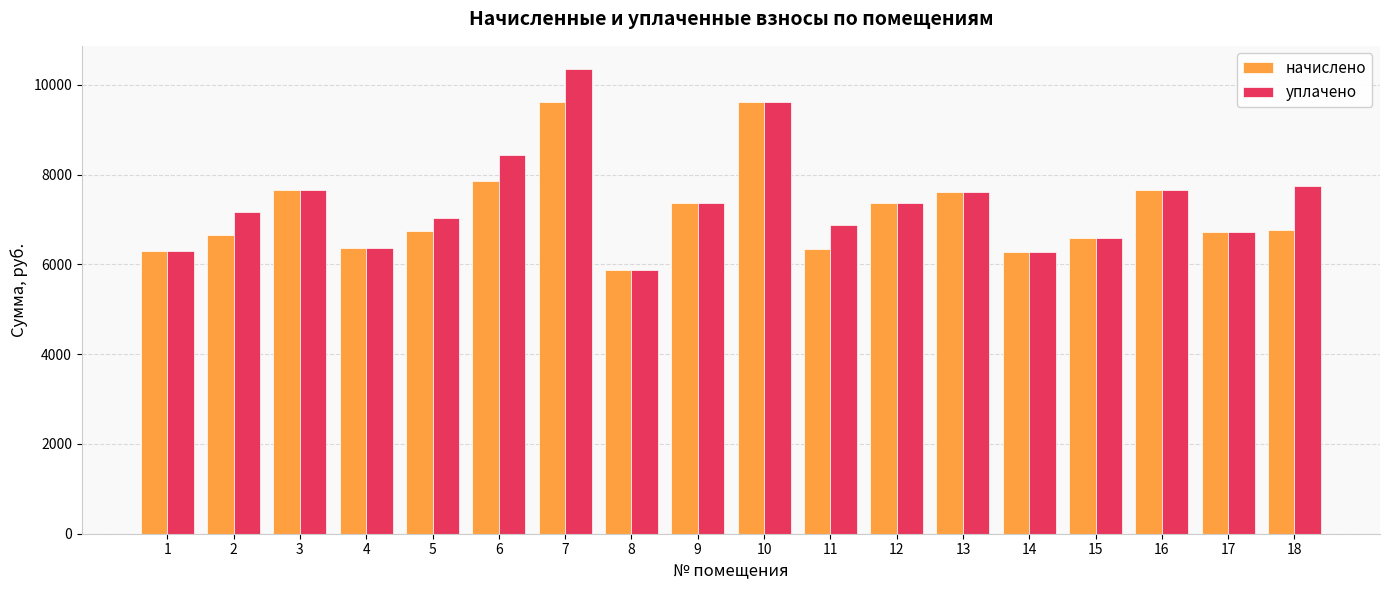

Between 2 and 6, which series saw the biggest shift?

уплачено